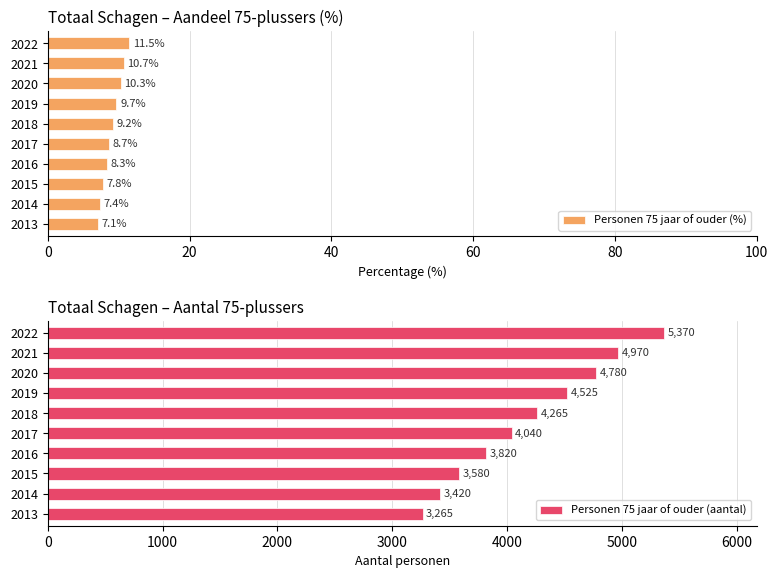

Which series has the largest total across all categories?

Personen 75 jaar of ouder (aantal)